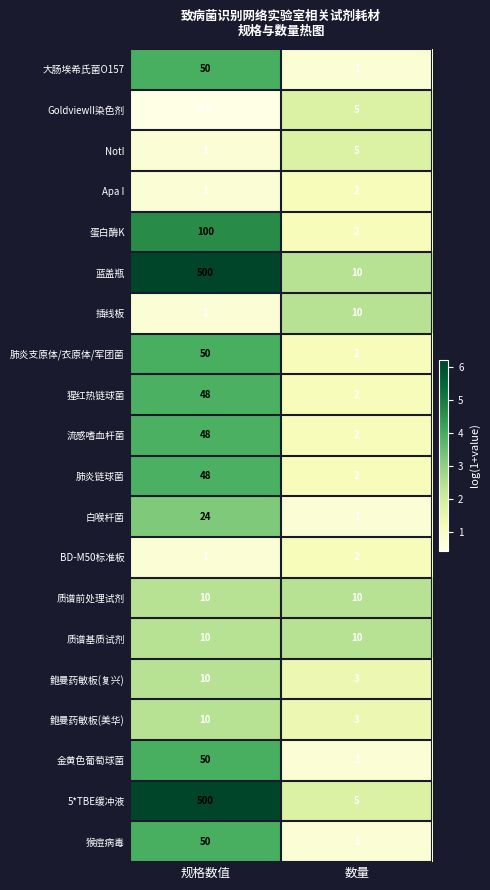

What is the total value across all series at 规格数值?

1512.5